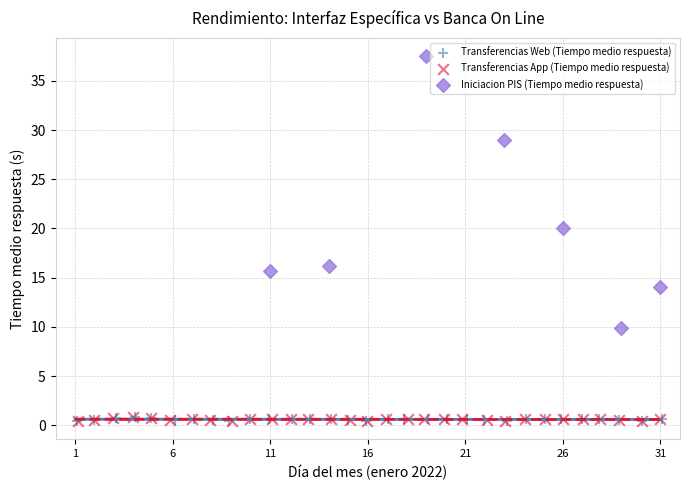

Which series reaches the maximum Y coordinate?

Iniciacion PIS (Tiempo medio respuesta)